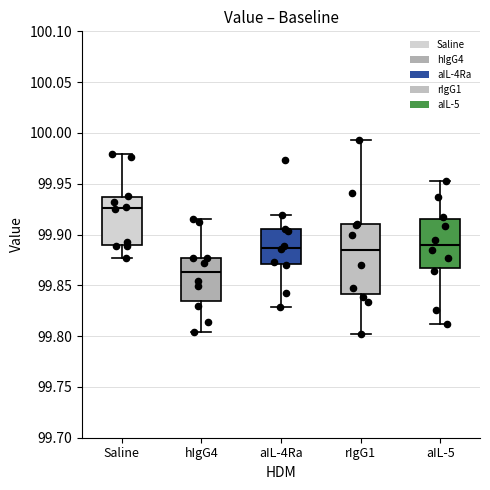

Reading left to right, transcribe this box plot: for each box, give where its median line is, the range the box spans, and where its two whiskers end, as read against the y-axis. The values are not printed on the chart, so give them approximately, as read against the axis.

Saline: median 99.925, box 99.890 to 99.935, whiskers 99.875 to 99.980
hIgG4: median 99.865, box 99.835 to 99.875, whiskers 99.805 to 99.915
aIL-4Ra: median 99.885, box 99.870 to 99.905, whiskers 99.830 to 99.920
rIgG1: median 99.885, box 99.840 to 99.910, whiskers 99.800 to 99.995
aIL-5: median 99.890, box 99.865 to 99.915, whiskers 99.810 to 99.955